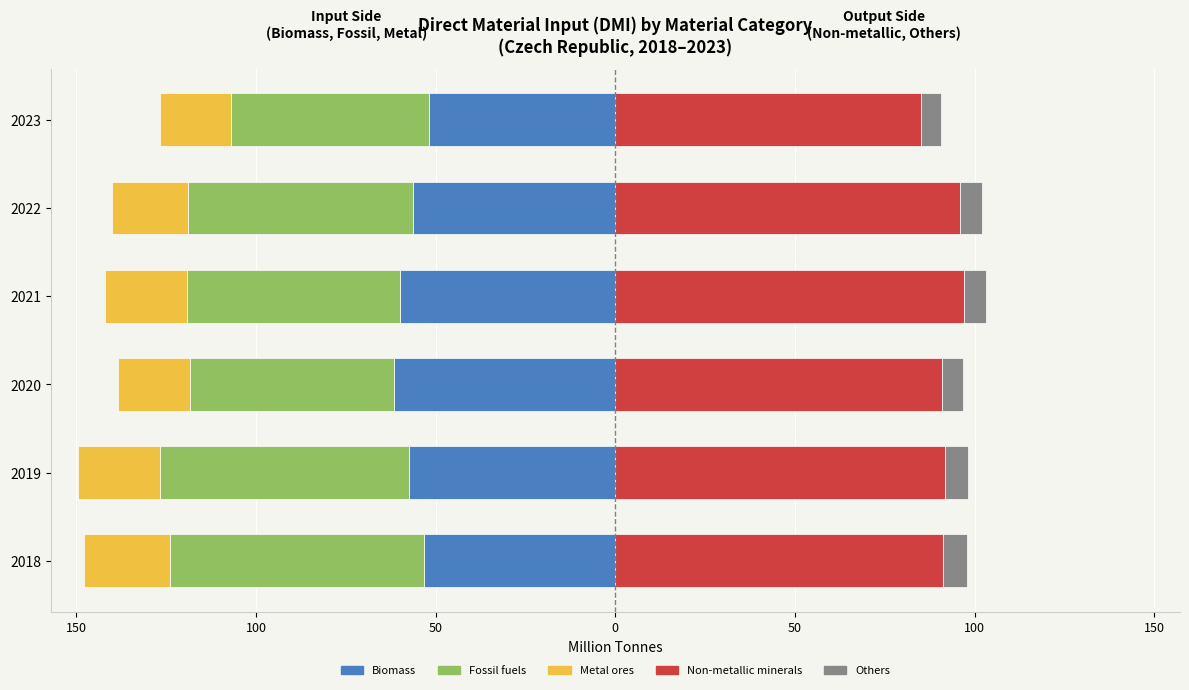

What is the value of the Biomass bar at the 1st from the left?

-53.3